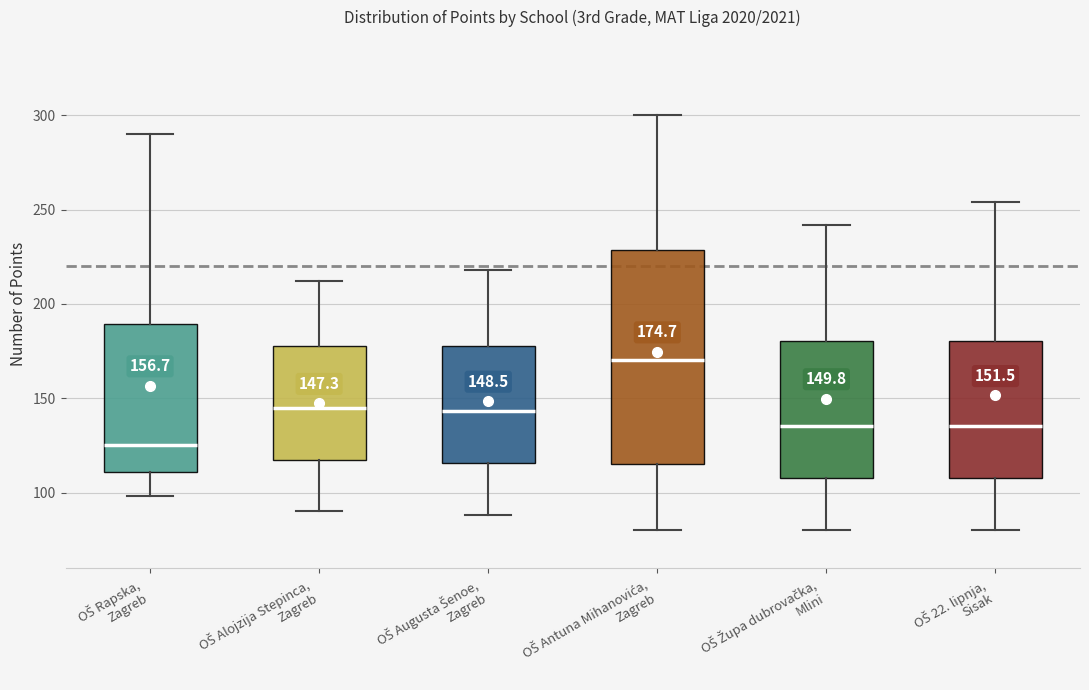

Which box has the lowest median line?

OŠ Rapska, Zagreb